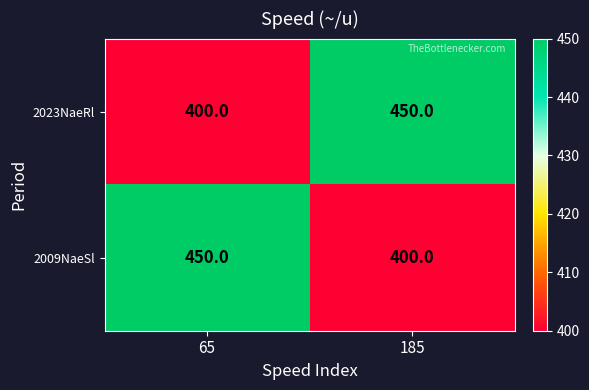

At which label does 2009NaeSl reach its minimum?

185